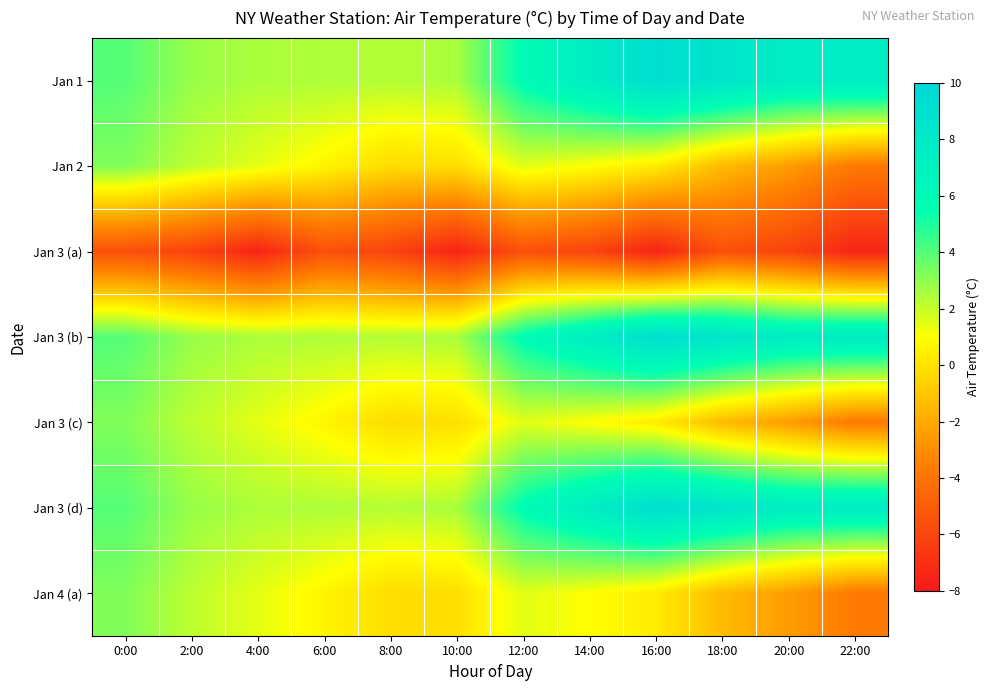

Which has a higher value, 16:00 or 14:00?

16:00